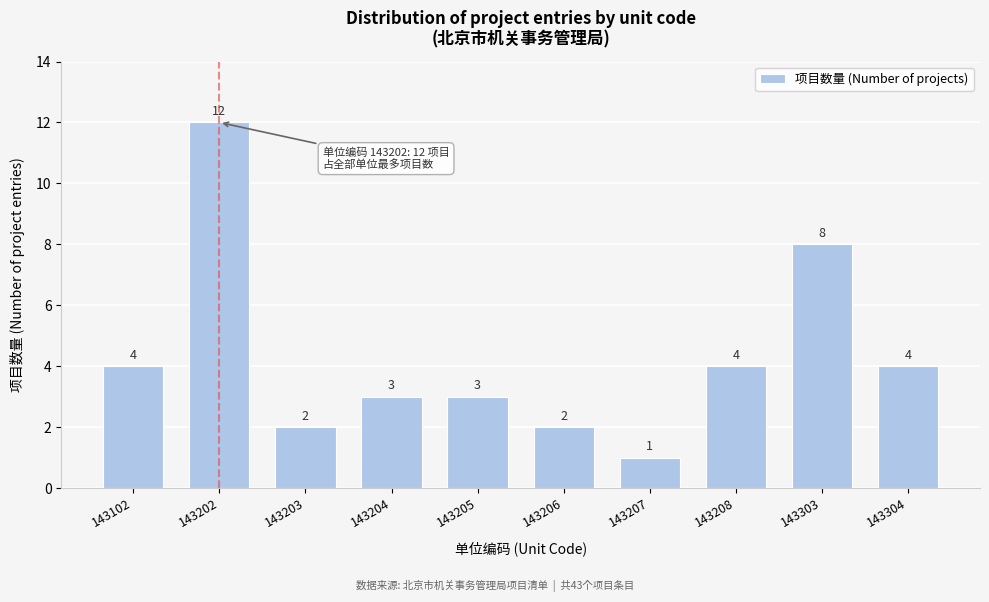

Reading left to right, what are all the values shown in this chart?

4	12	2	3	3	2	1	4	8	4